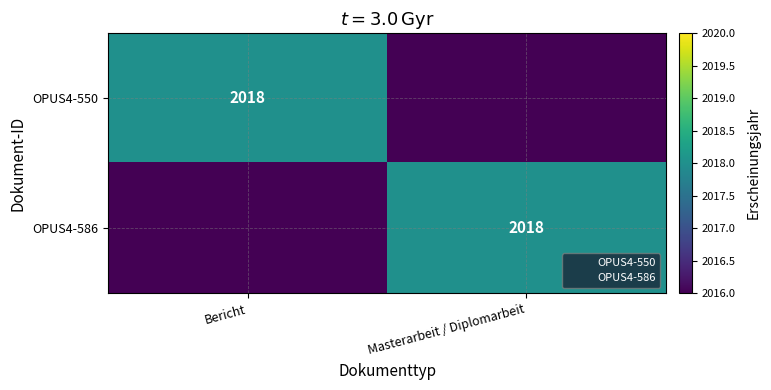

Which series has the widest spread of values?

OPUS4-550